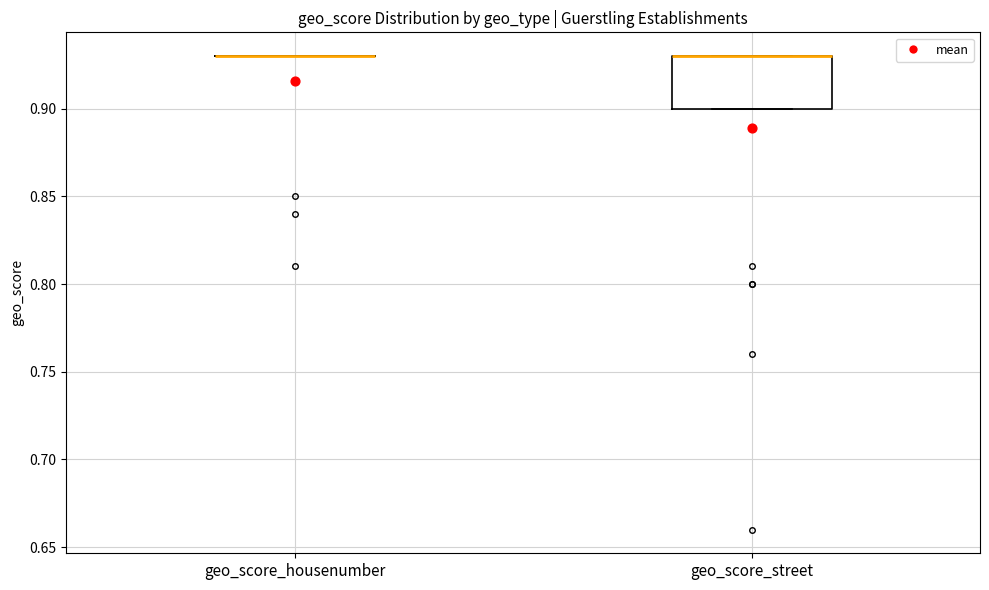

Reading left to right, transcribe this box plot: for each box, give where its median line is, the range the box spans, and where its two whiskers end, as read against the y-axis. The values are not printed on the chart, so give them approximately, as read against the axis.

geo_score_housenumber: box collapsed to a line at 0.93, whiskers 0.93 to 0.93
geo_score_street: median 0.93 (drawn on the box's upper edge), box 0.90 to 0.93, whiskers 0.90 to 0.93